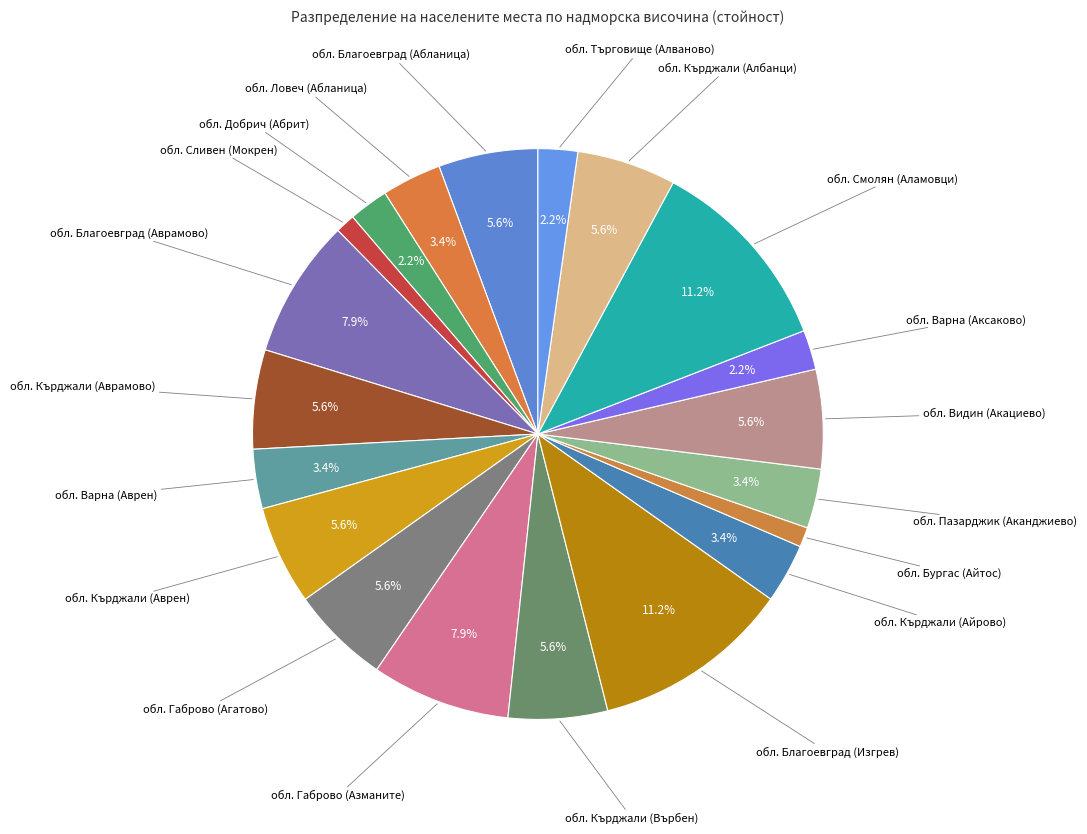

Count the number of slices in the pie.

20